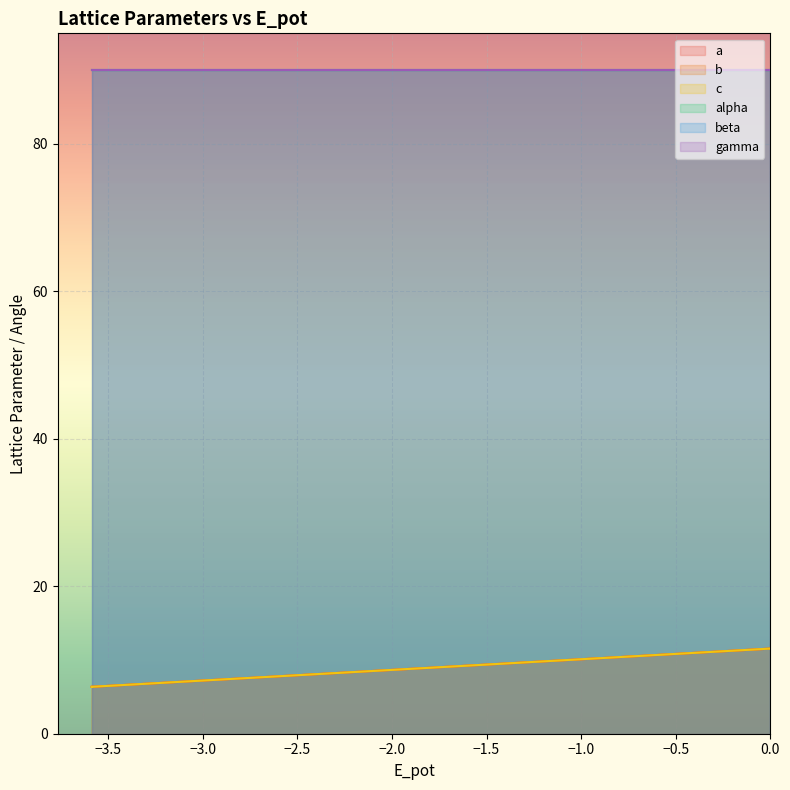

True or false: b has more than 1 points higher than both neighbors.

False